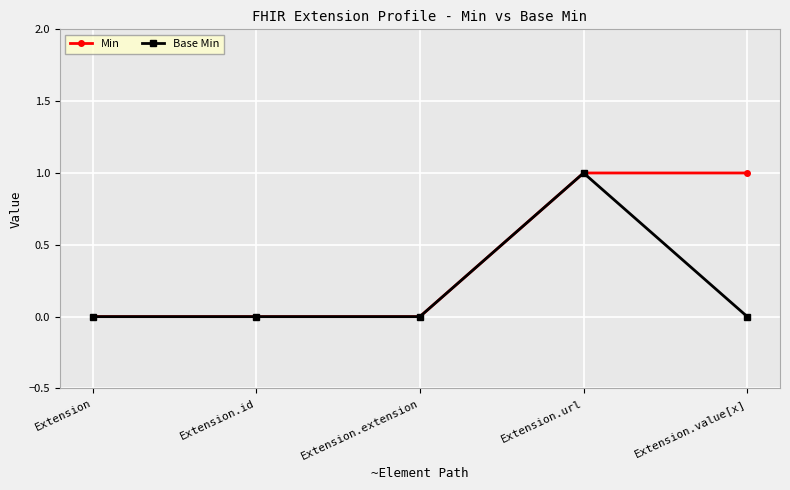

True or false: Min and Base Min cross at least once.

False